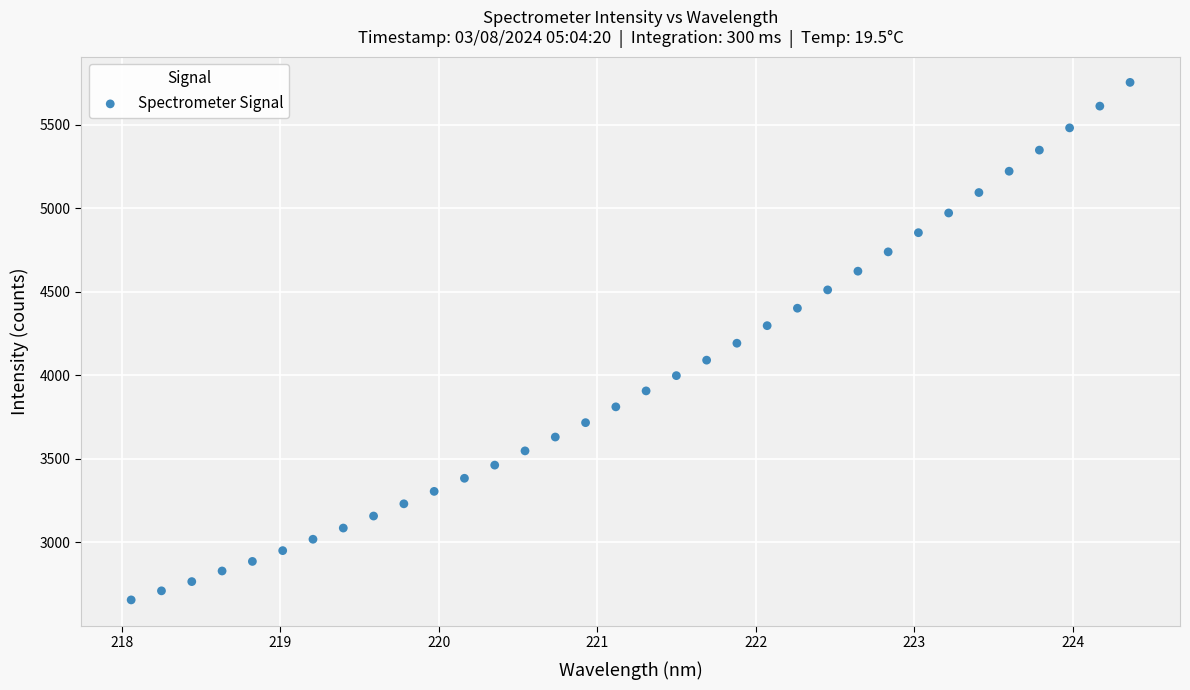

What is the range of Y values (max minus min)?

3098.3